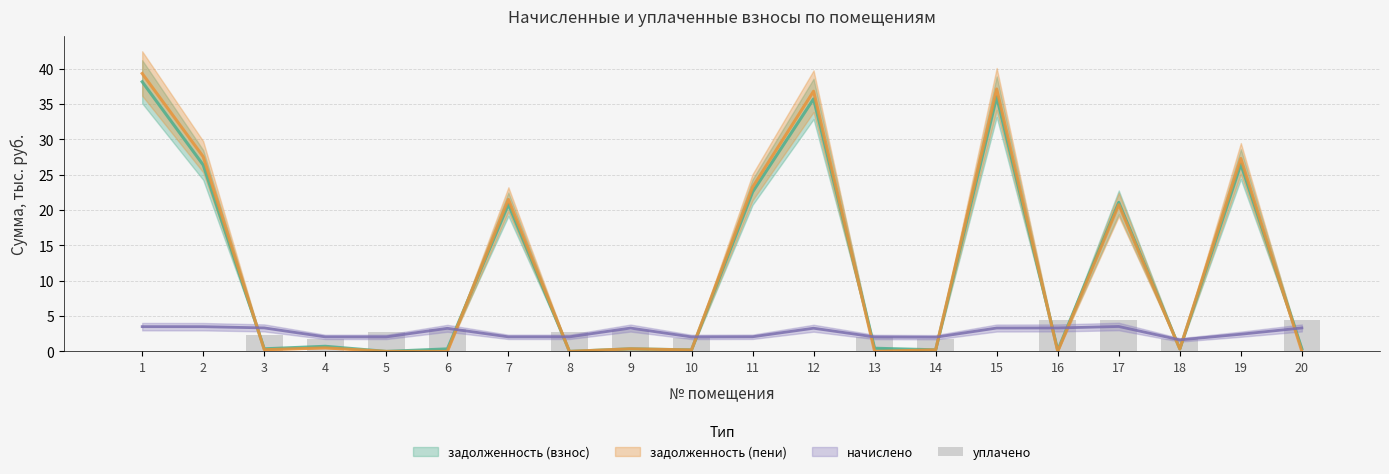

Between 13 and 20, which is larger?

20